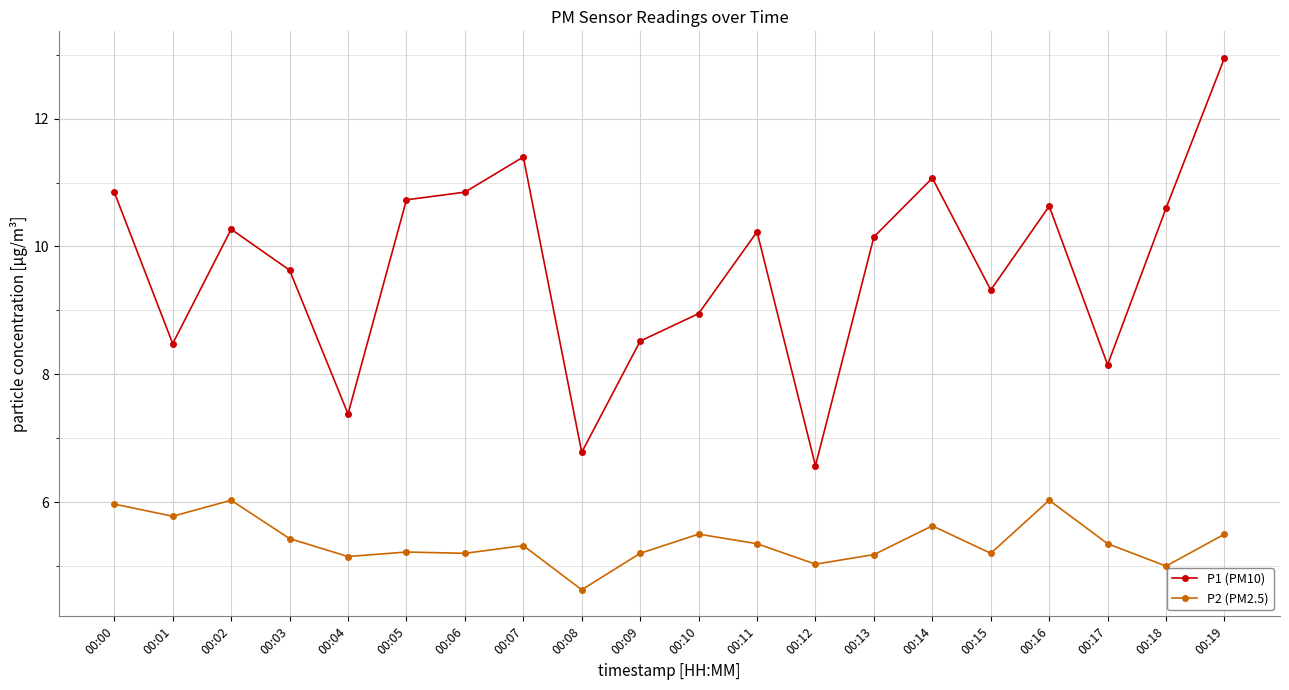

What is the maximum value for P2 (PM2.5)?

6.0